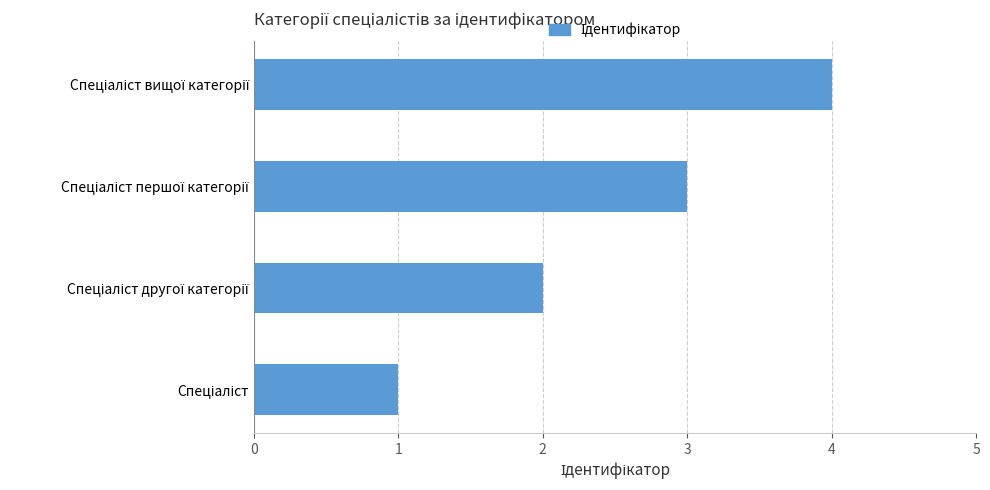

How many data points does each series have?

4